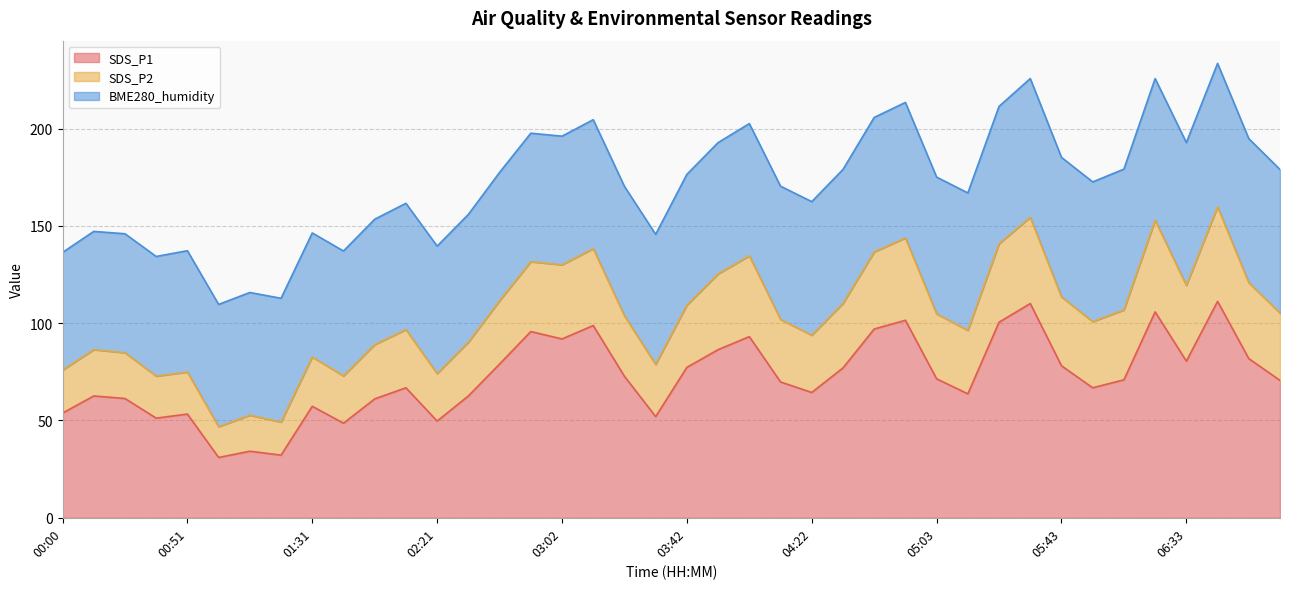

What is the difference between the maximum and minimum values in the SDS_P1 series?

80.2